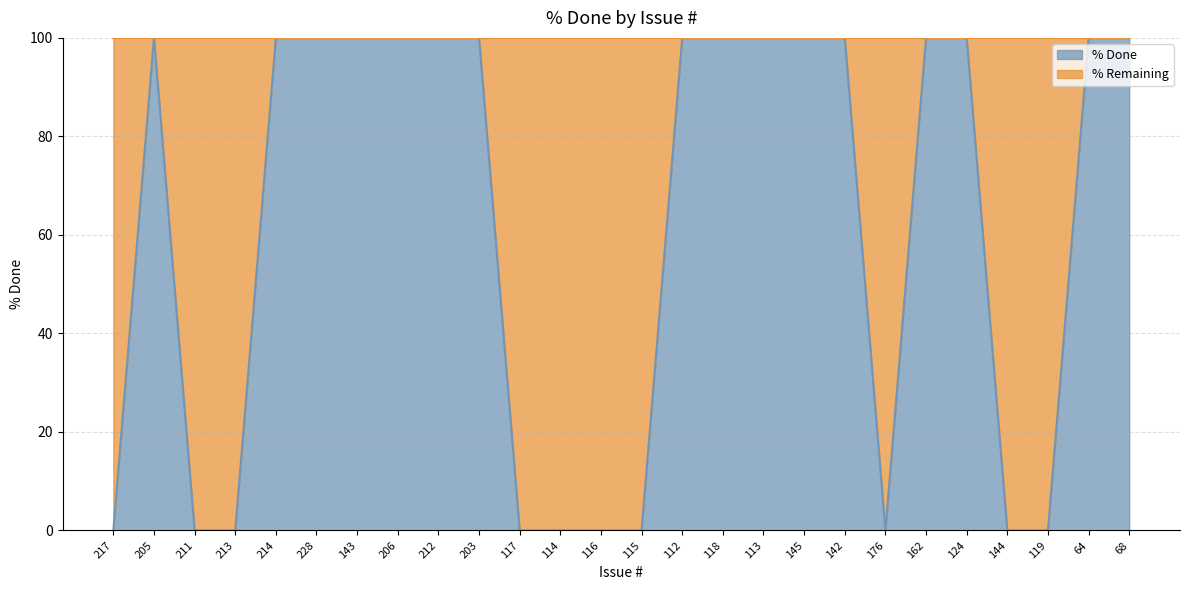

How many lines are shown in the chart?

1